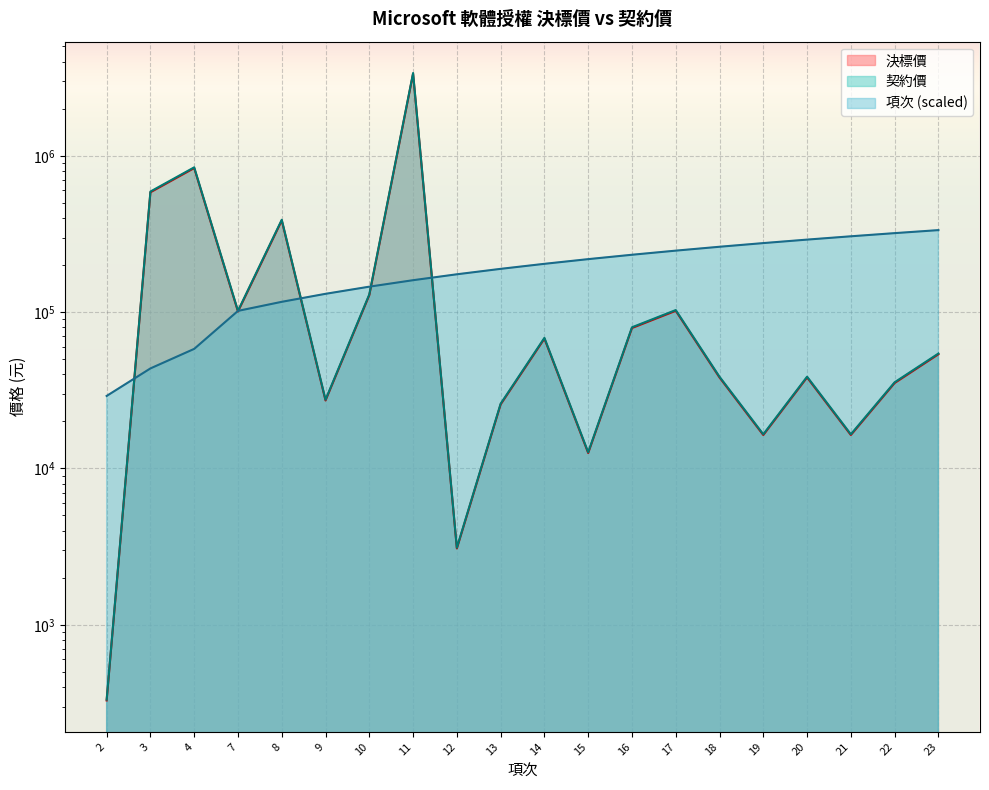

What is the value of the 決標價 point at the 14th from the left?

101906.0